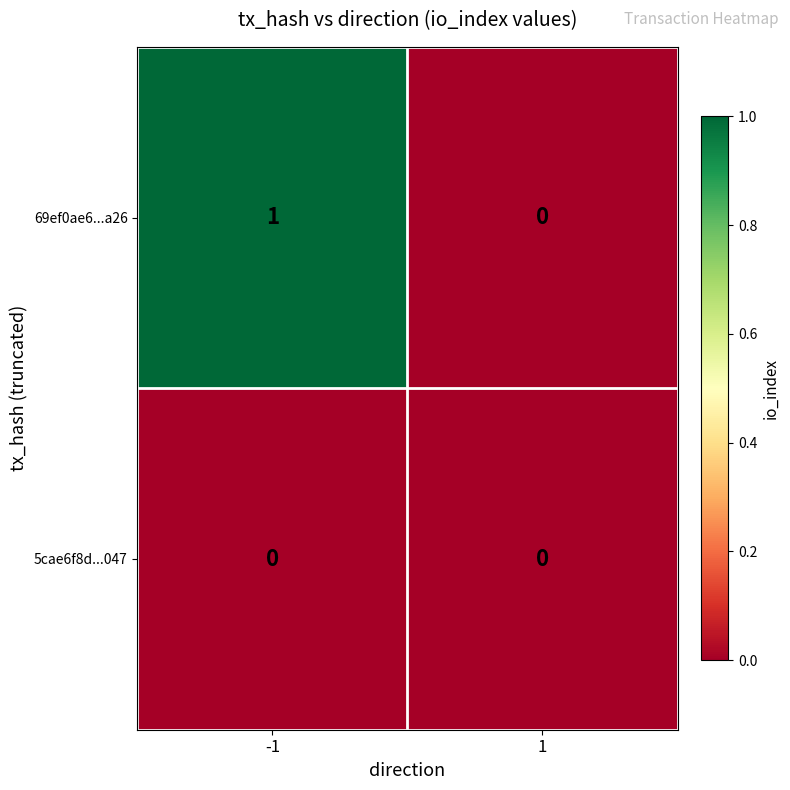

How many series are shown in this chart?

2